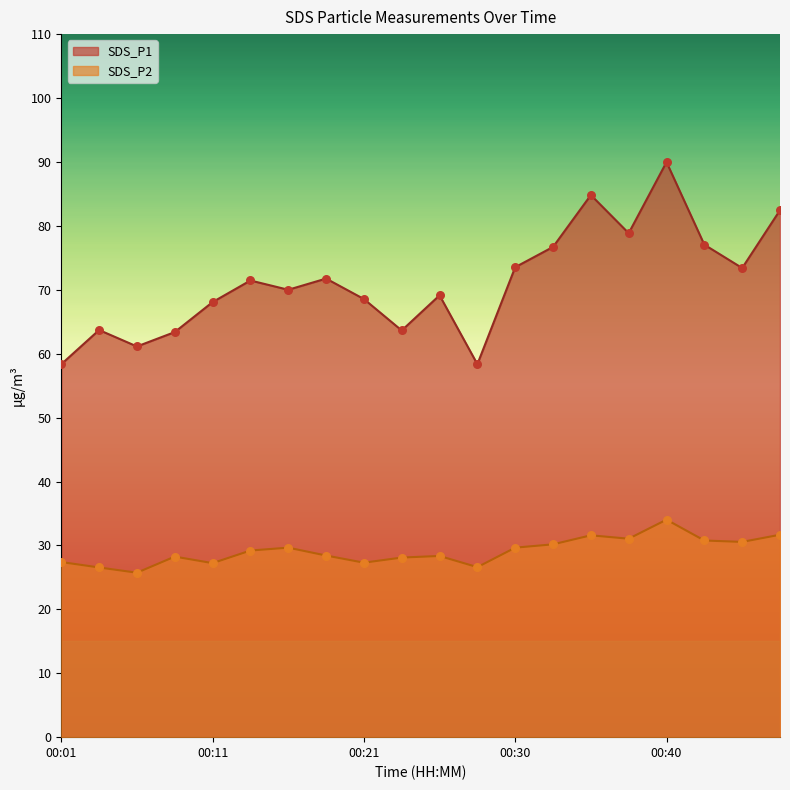

At how many categories does at least one series exceed 58?

20